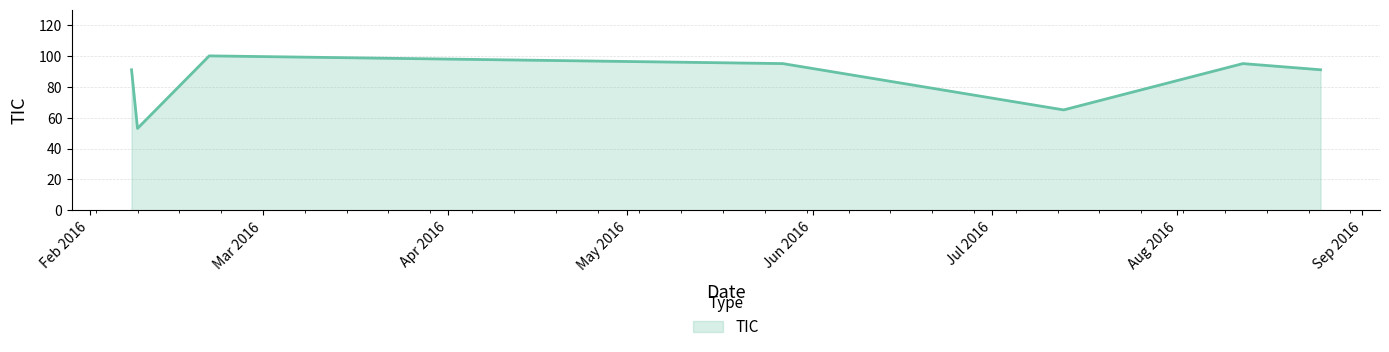

Count the number of data series in this chart.

1